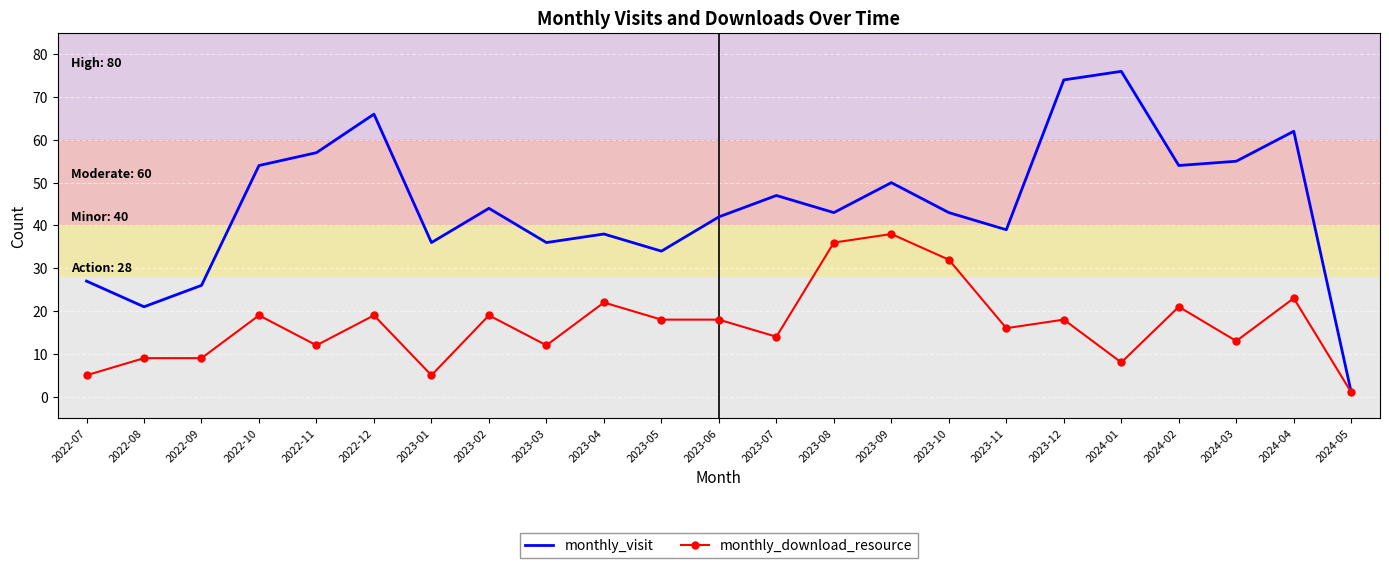

How many series are shown in this chart?

2